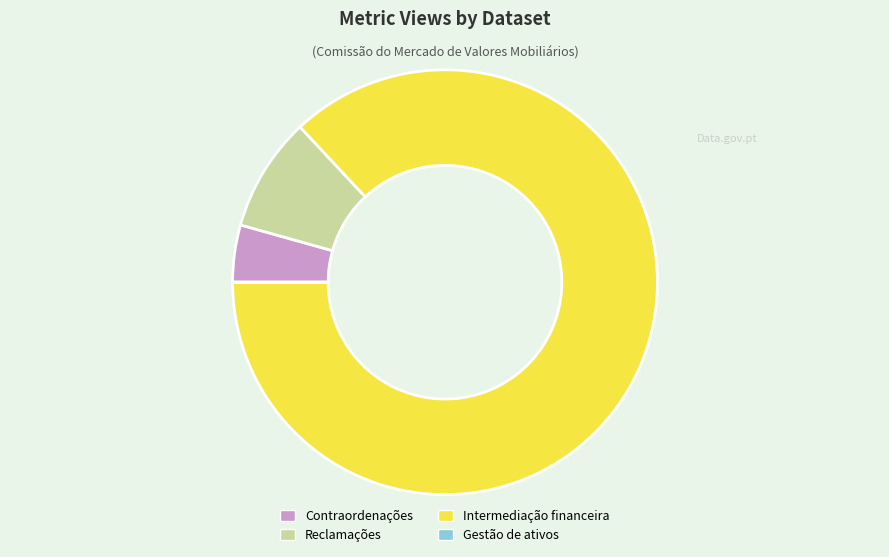

Approximately how many times larger is the value at Reclamações compared to Contraordenações?

2.0